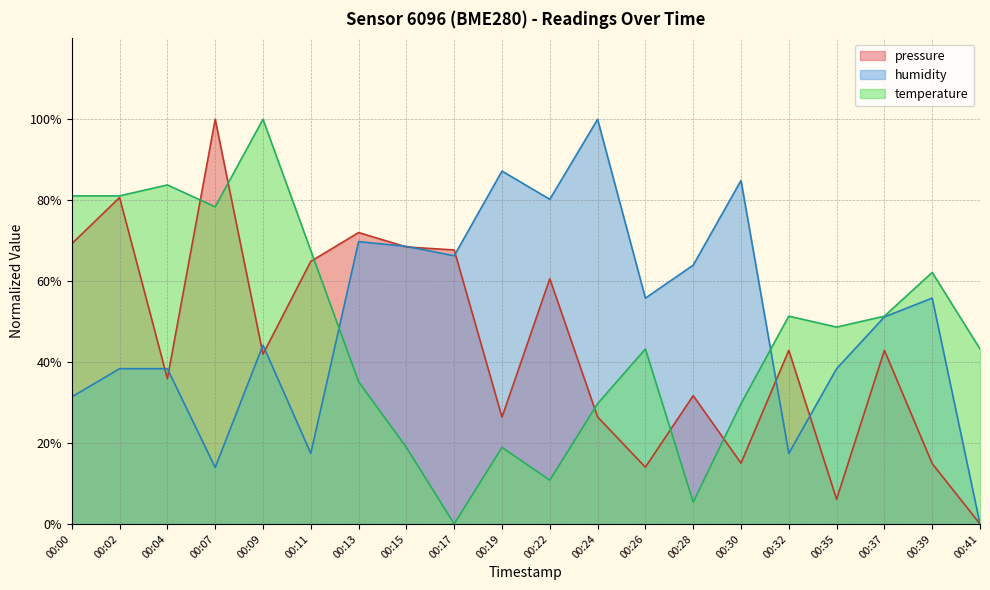

What is the average value of the humidity series?

51.2